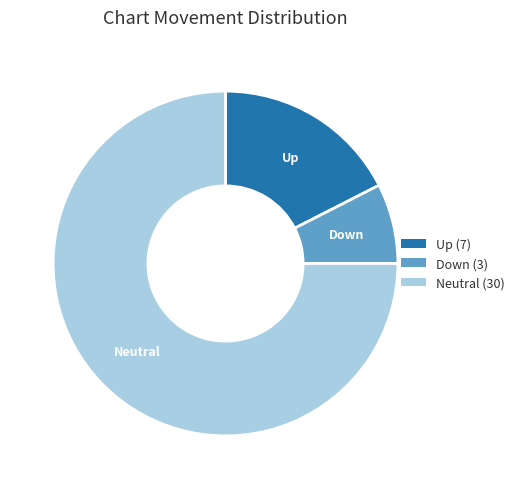

Which has a higher value, Down or Up?

Up